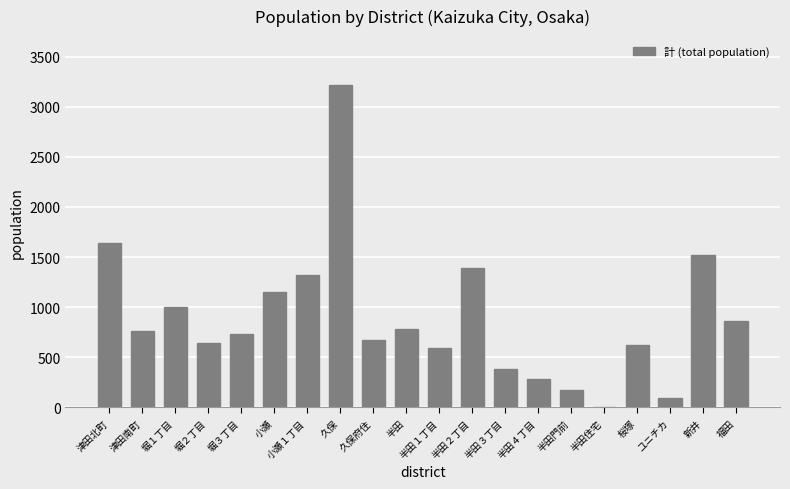

What is the greatest value displayed?

3221